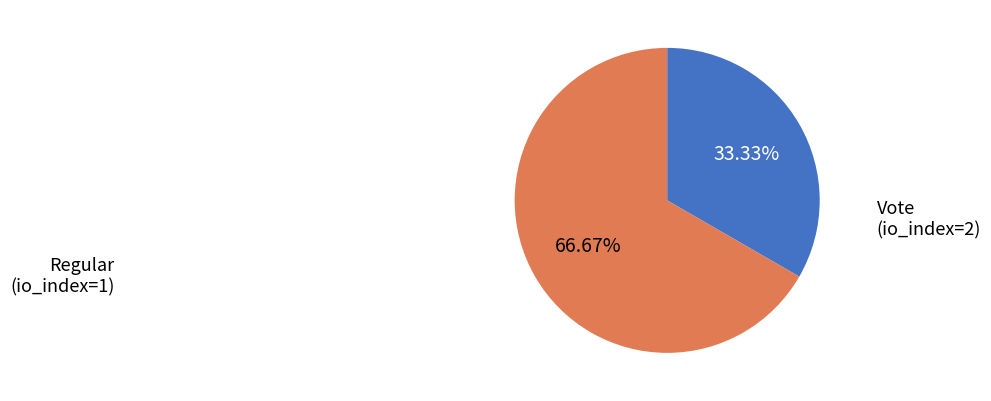

Count the number of slices in the pie.

2